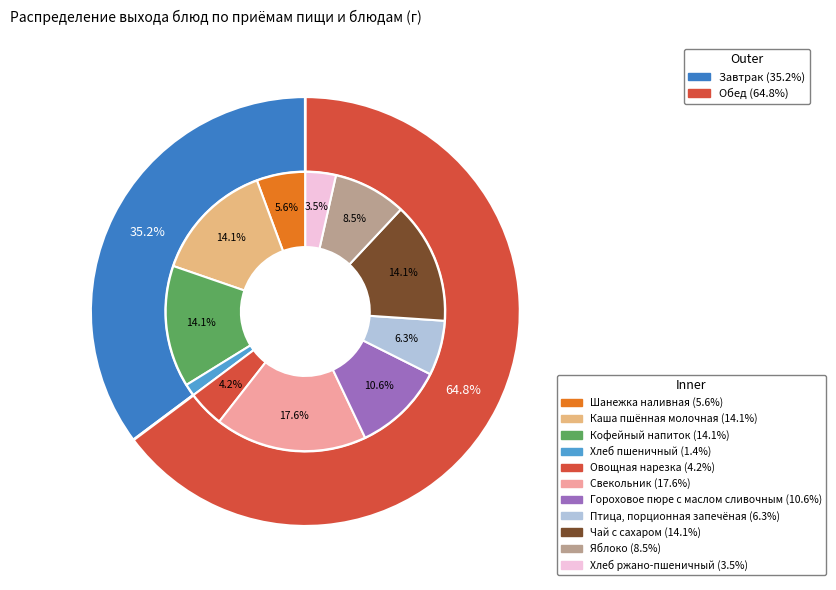

Count the number of slices in the pie.

11